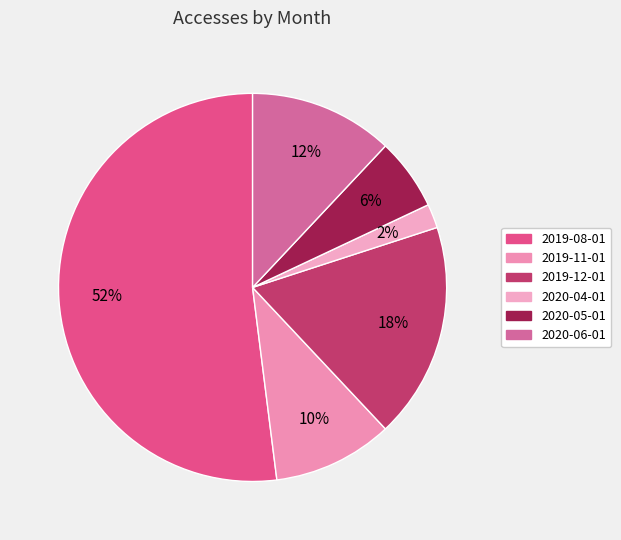

To the nearest percent, what is the combined percentage of 2019-08-01 and 2020-04-01?

54%